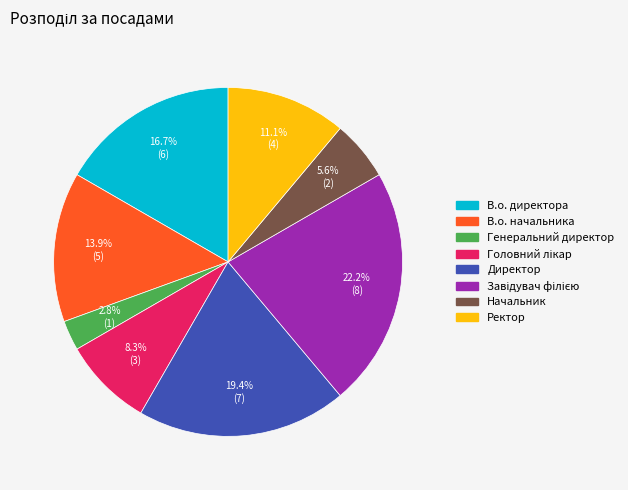

Which category has the smallest portion of the pie?

Генеральний директор